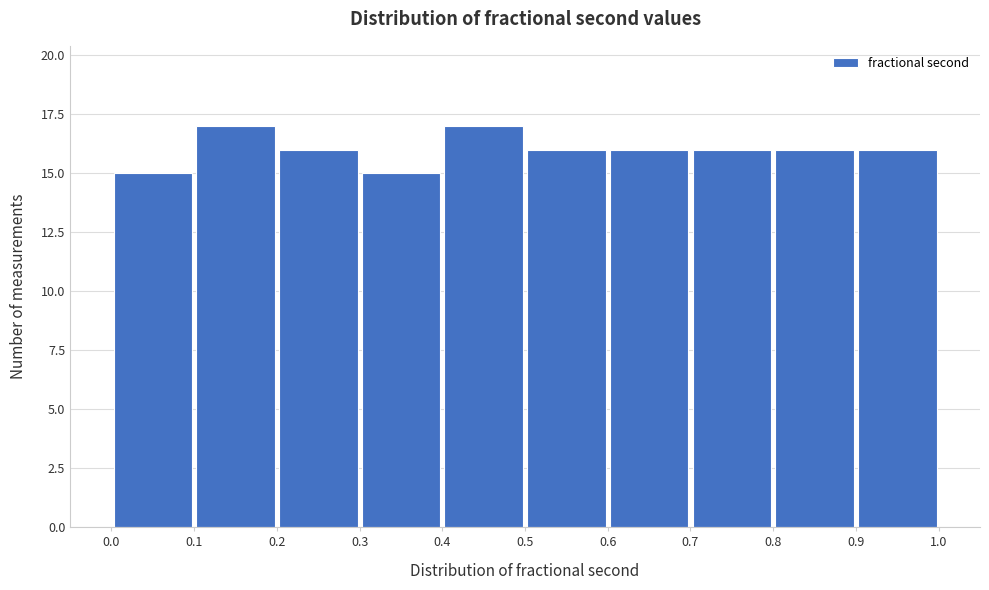

Reading left to right, list every bar in this chart as the range it spans on the x-axis followed by its height. The values are not printed on the chart, so give them approximately, as read against the axis.

0.0 to 0.1: 15
0.1 to 0.2: 17
0.2 to 0.3: 16
0.3 to 0.4: 15
0.4 to 0.5: 17
0.5 to 0.6: 16
0.6 to 0.7: 16
0.7 to 0.8: 16
0.8 to 0.9: 16
0.9 to 1.0: 16